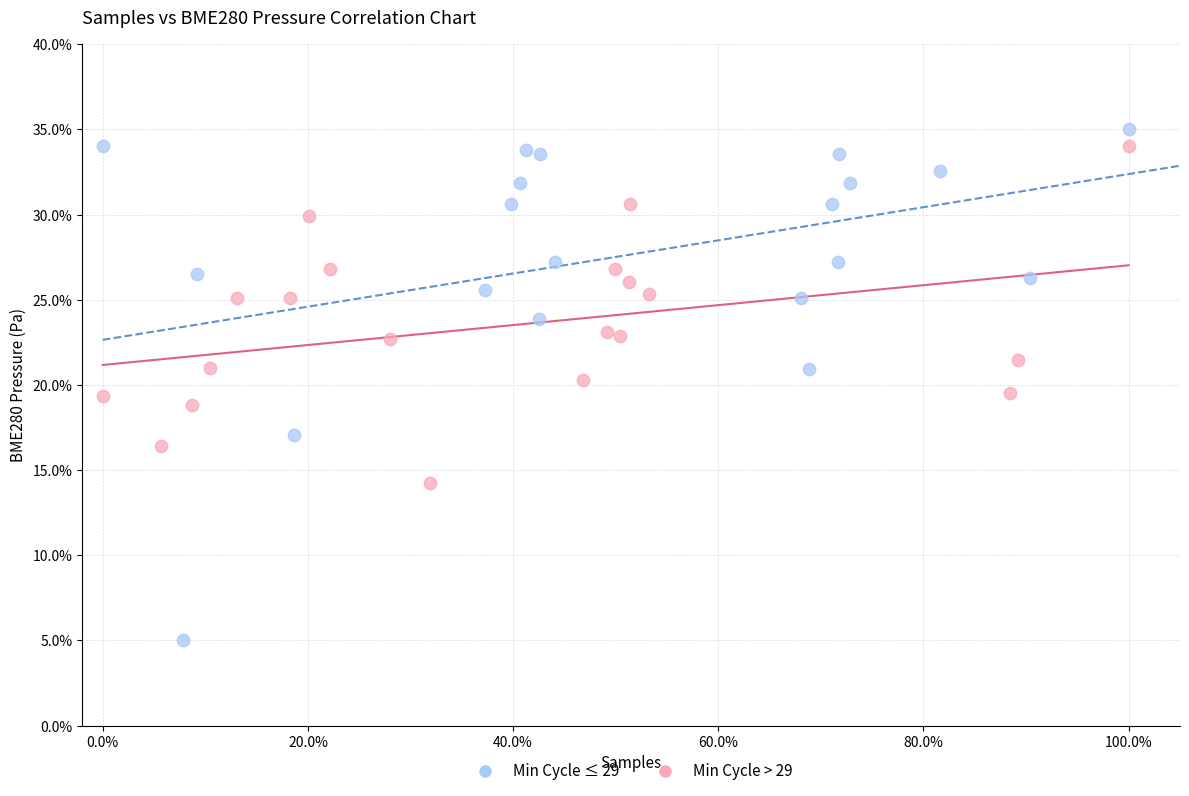

Which series has the largest Y range (max minus min)?

Min Cycle ≤ 29